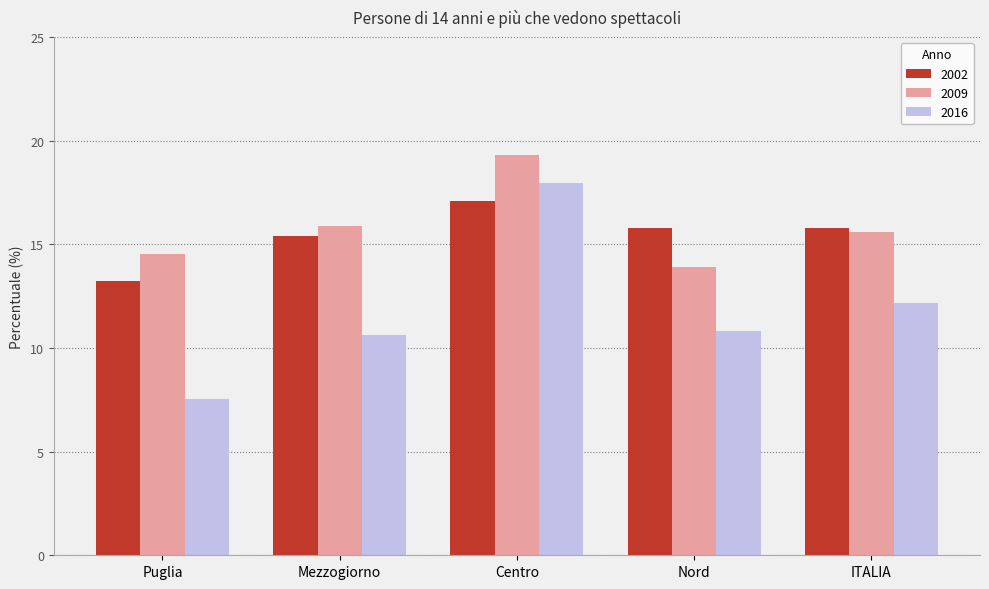

What is the sum of all 2002 values?

77.3